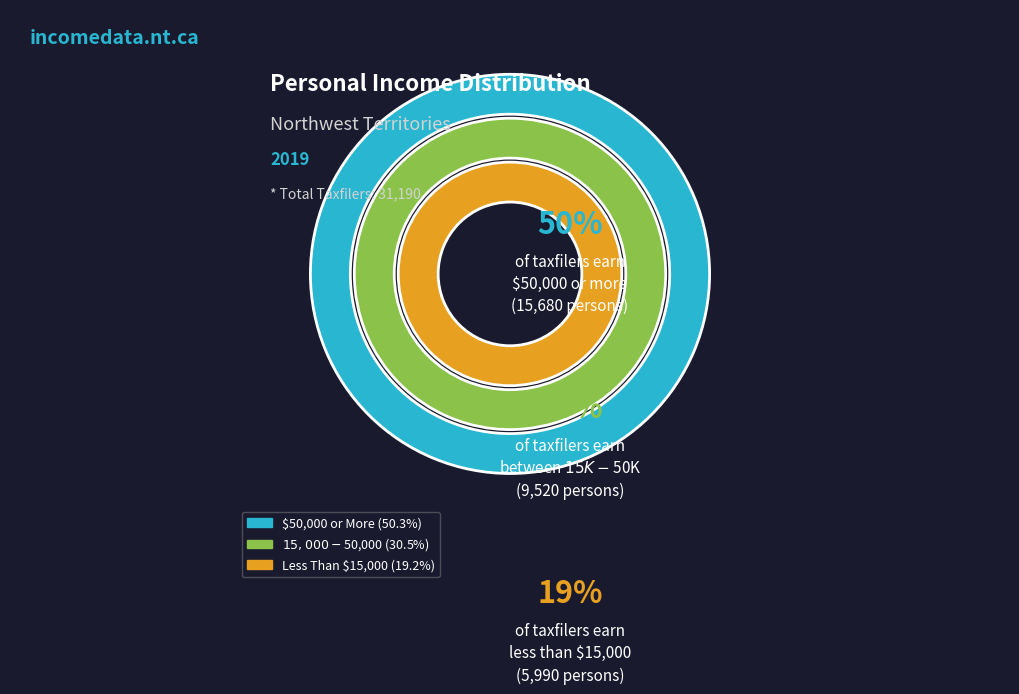

How many slices are in this pie chart?

3